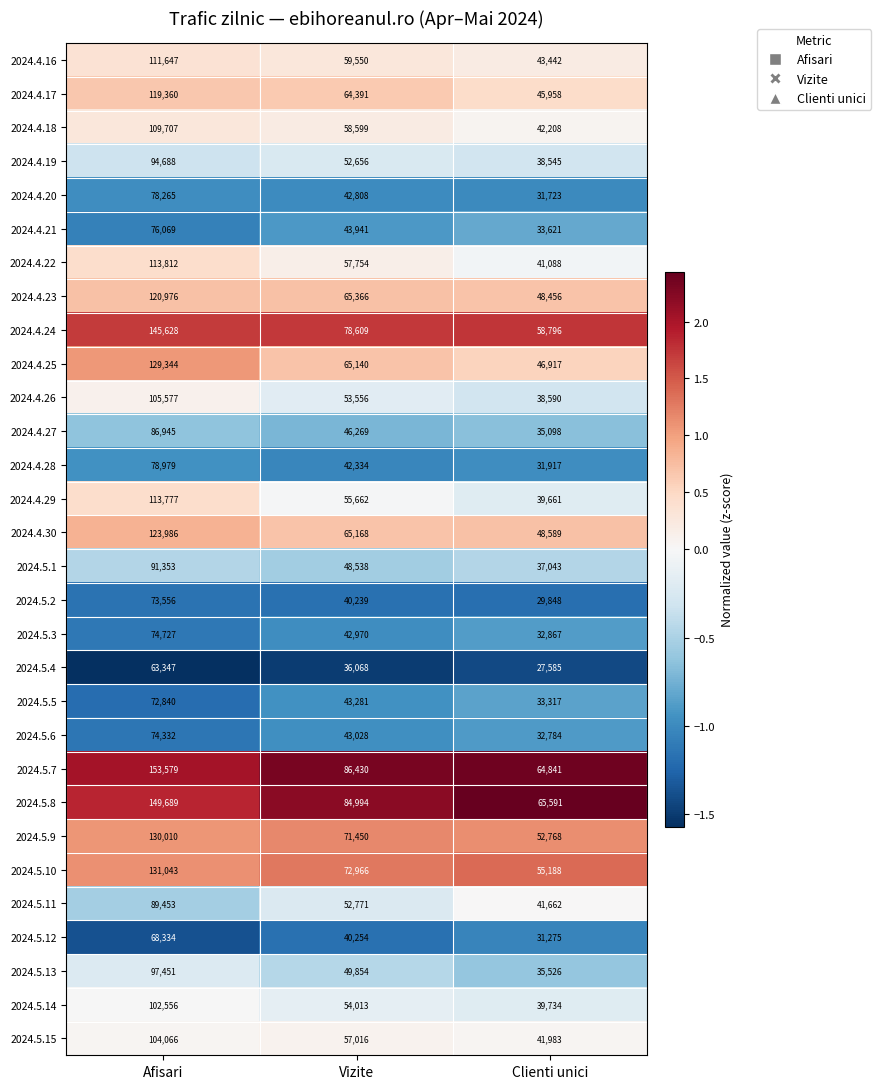

At which label does 2024.5.13 first exceed 49854?

Afisari